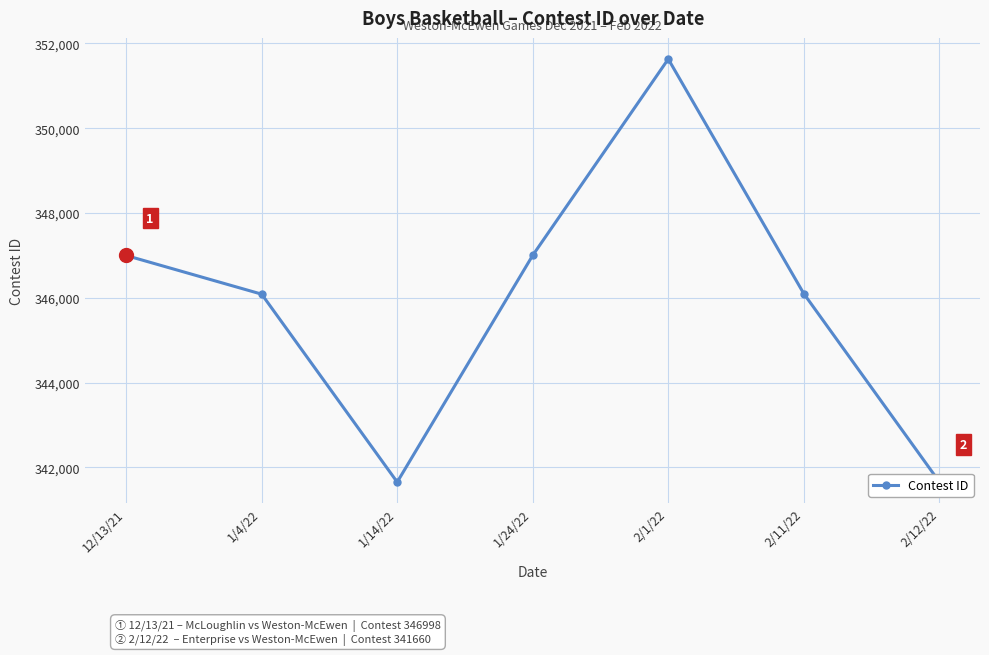

What is the label of the 2nd point from the left?

1/4/22